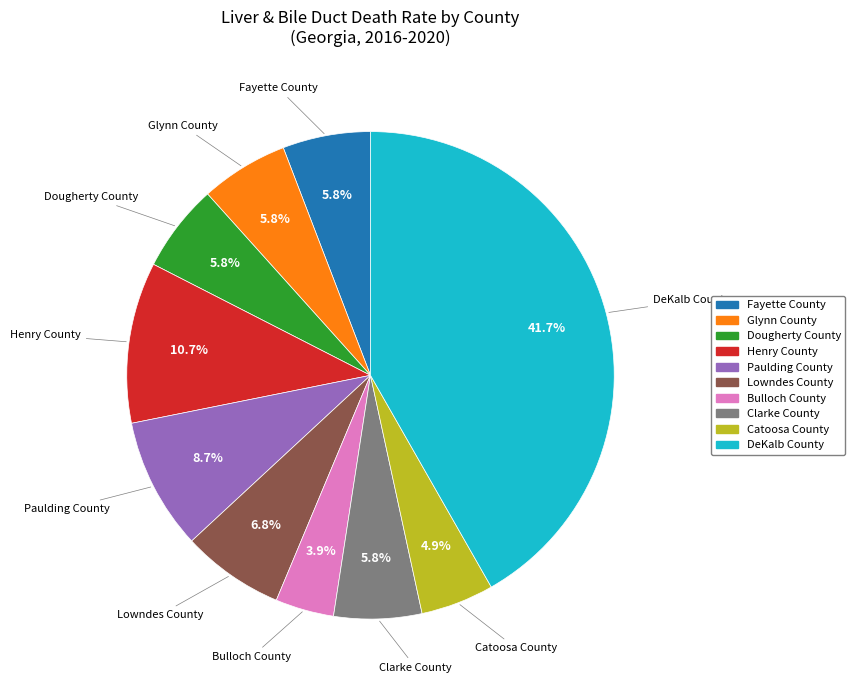

To the nearest percent, what portion does Lowndes County represent?

7%